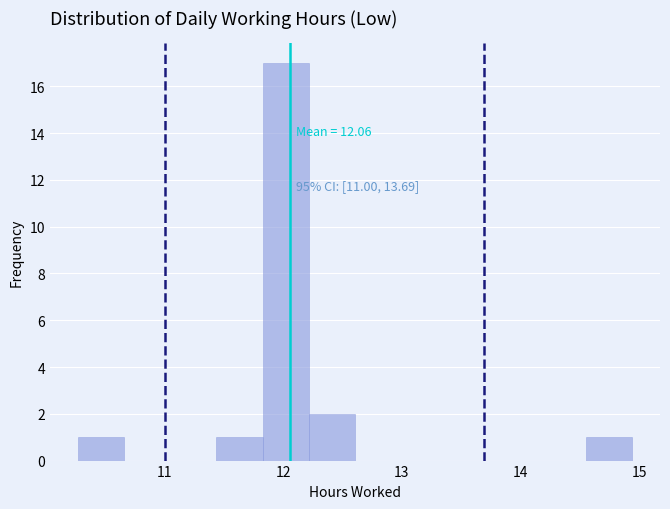

Read against the x-axis, roughly where is the centre of the tallest bar?

12.0